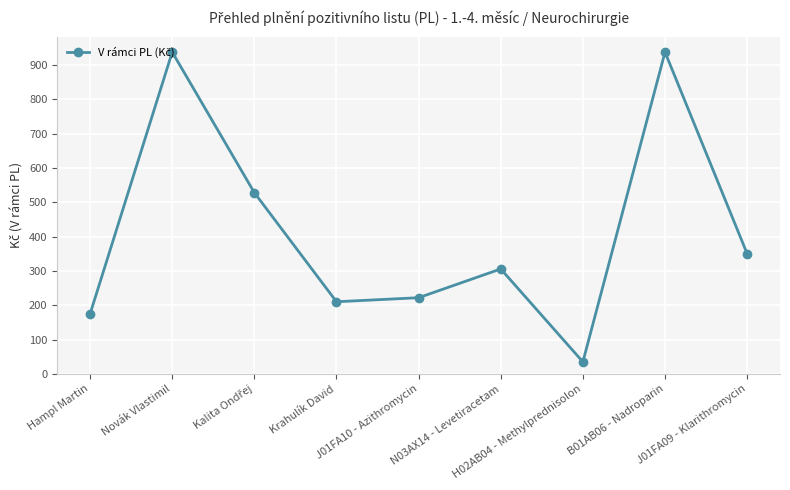

How many lines are shown in the chart?

1